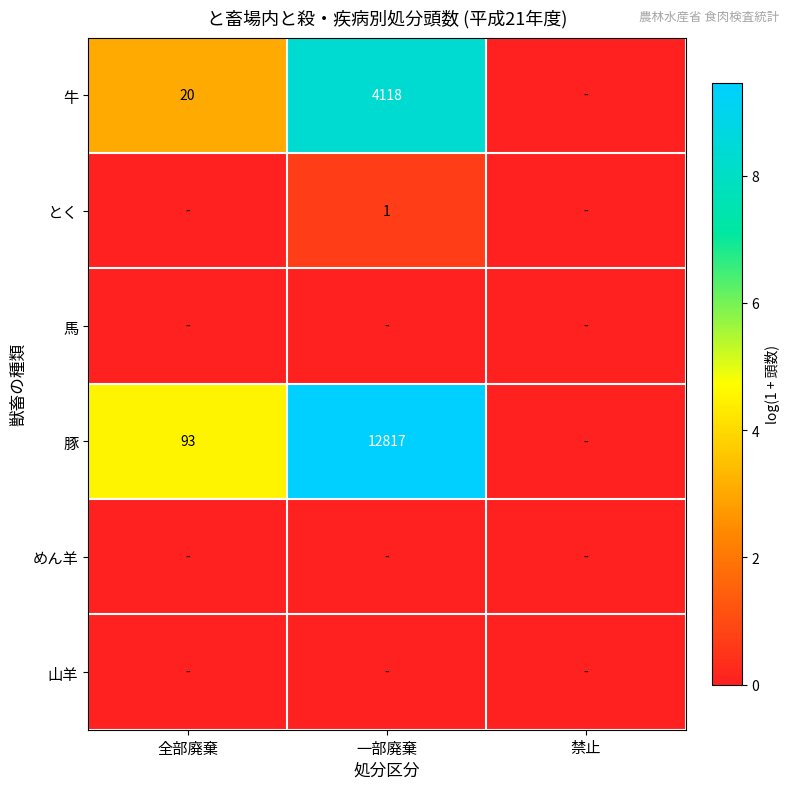

True or false: 豚 has a value of 93 at 全部廃棄.

True